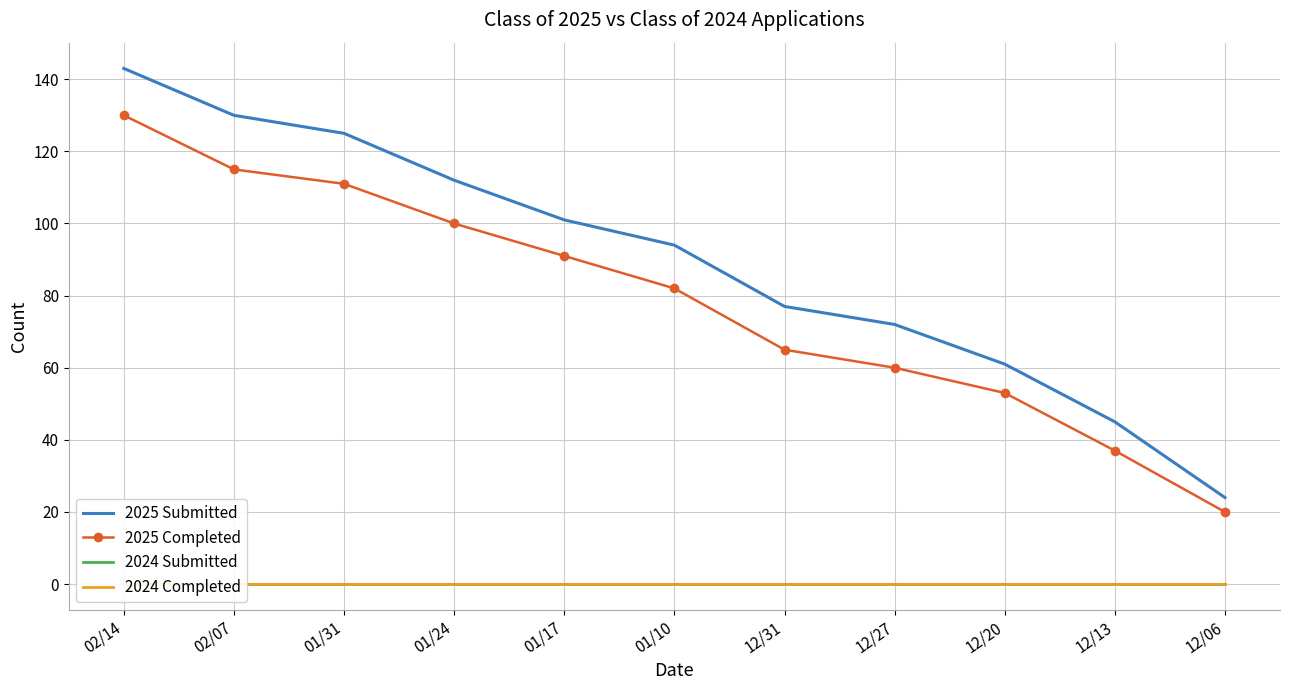

What are all the series names shown in the legend?

2025 Submitted, 2025 Completed, 2024 Submitted, 2024 Completed